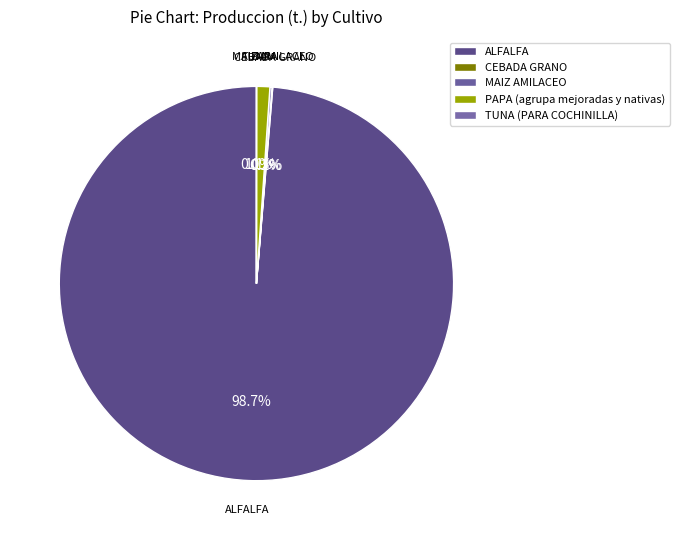

What percentage do TUNA (PARA COCHINILLA) and MAIZ AMILACEO together represent?

0.2%